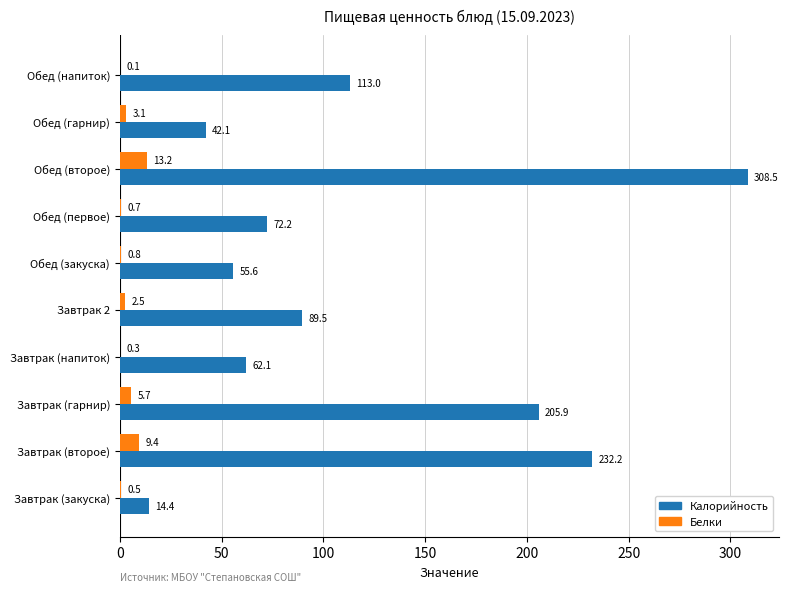

At which label does Белки reach its peak?

Обед (второе)